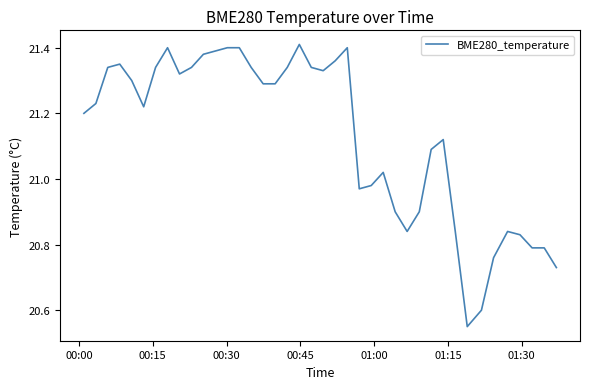

What is the difference between the maximum and minimum values?

0.9